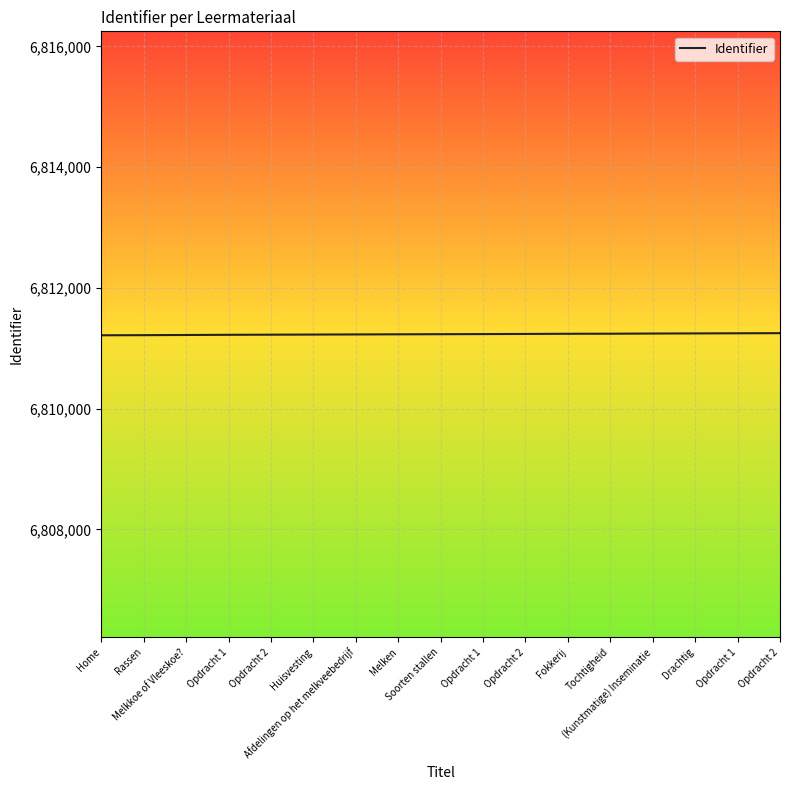

True or false: the data shows 3705679 at Opdracht 2.

False